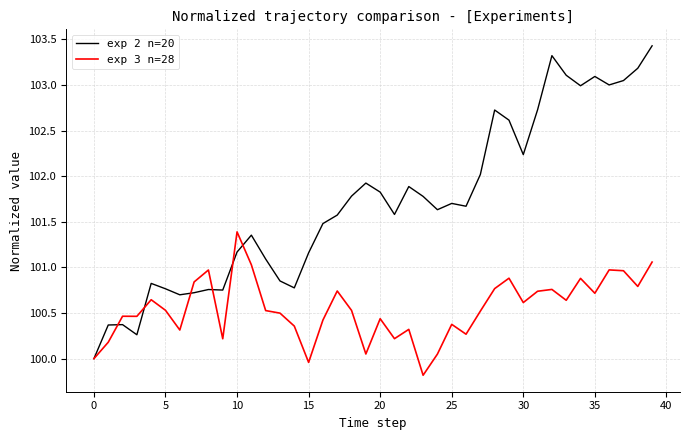

Which series has the widest spread of values?

exp 2 n=20